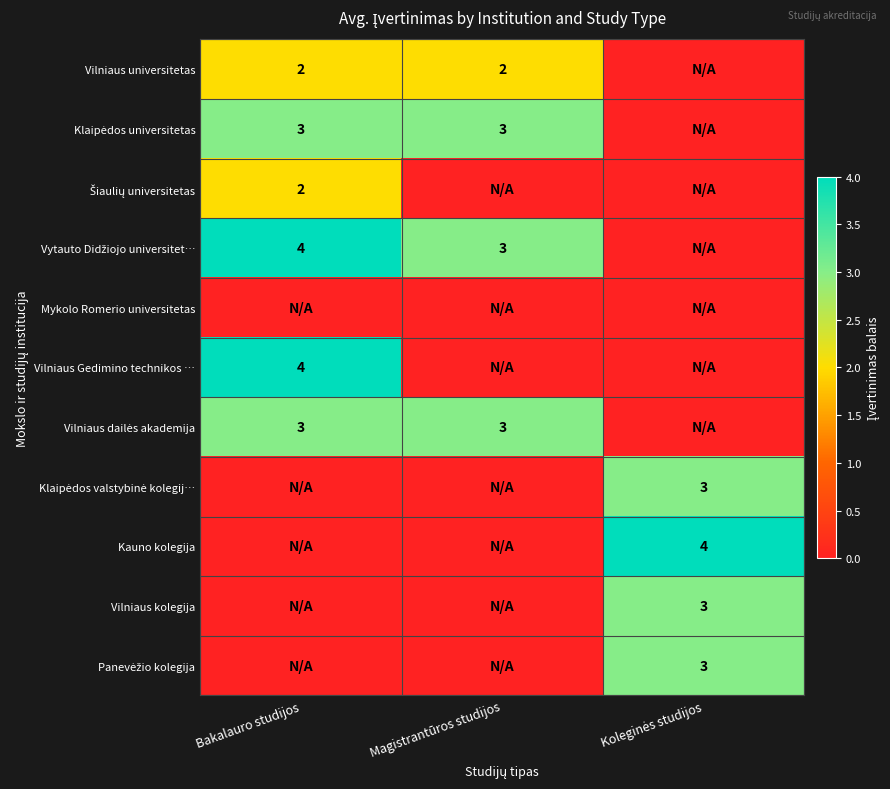

At which category is the sum across all series the highest?

Bakalauro studijos